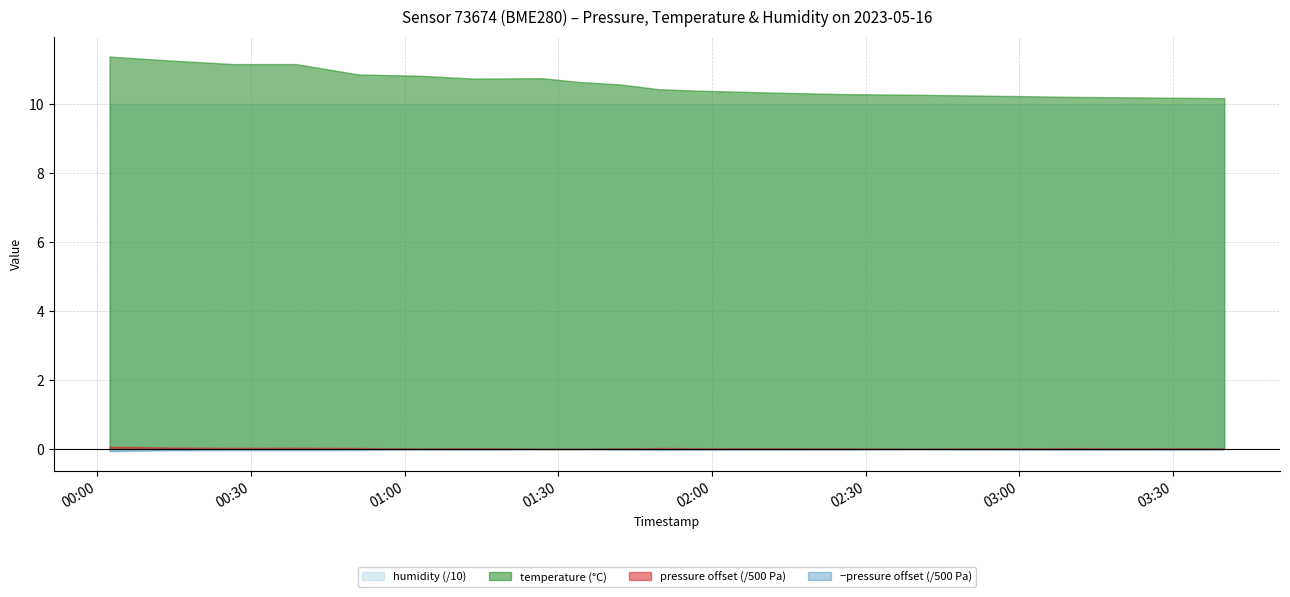

The value of humidity at 2023-05-16T01:26:51 is 100.0. True or false?

True